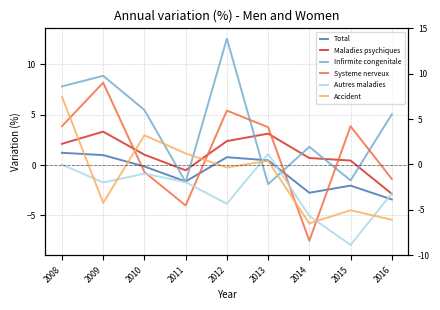

Which has a higher value, 2010 or 2016?

2010